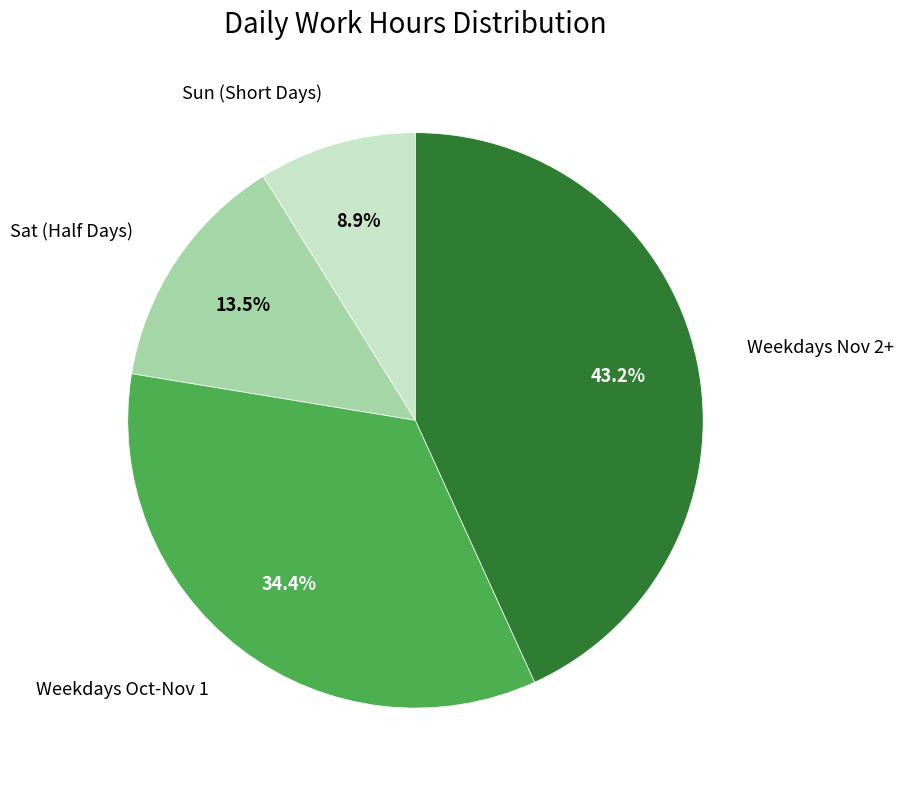

Rank the categories by value from lowest to highest.

Sun (Short Days), Sat (Half Days), Weekdays Oct-Nov 1, Weekdays Nov 2+